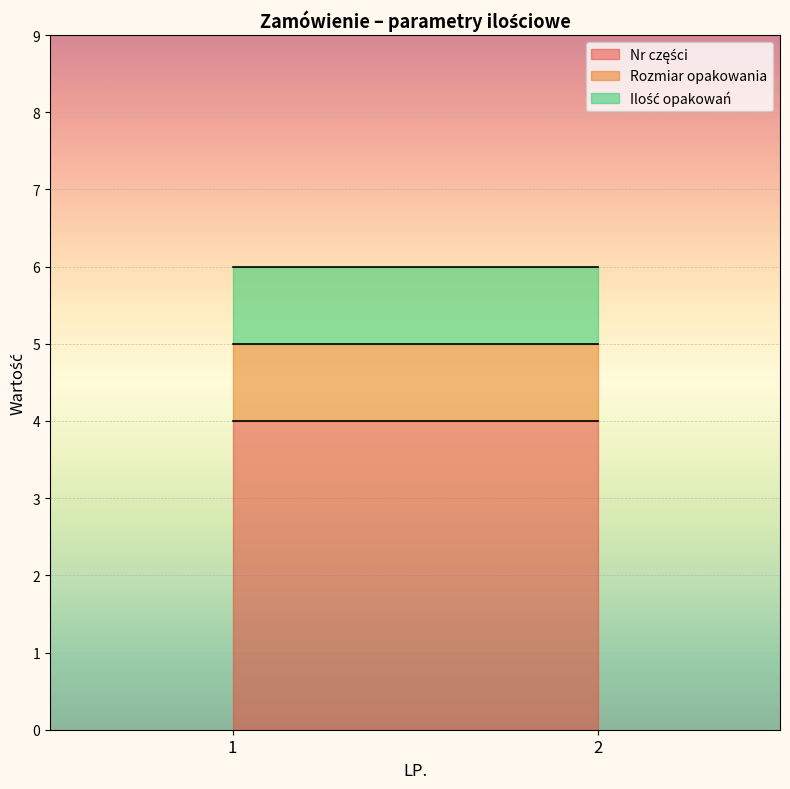

The Ilość opakowań series shows 1 at 2. True or false?

True